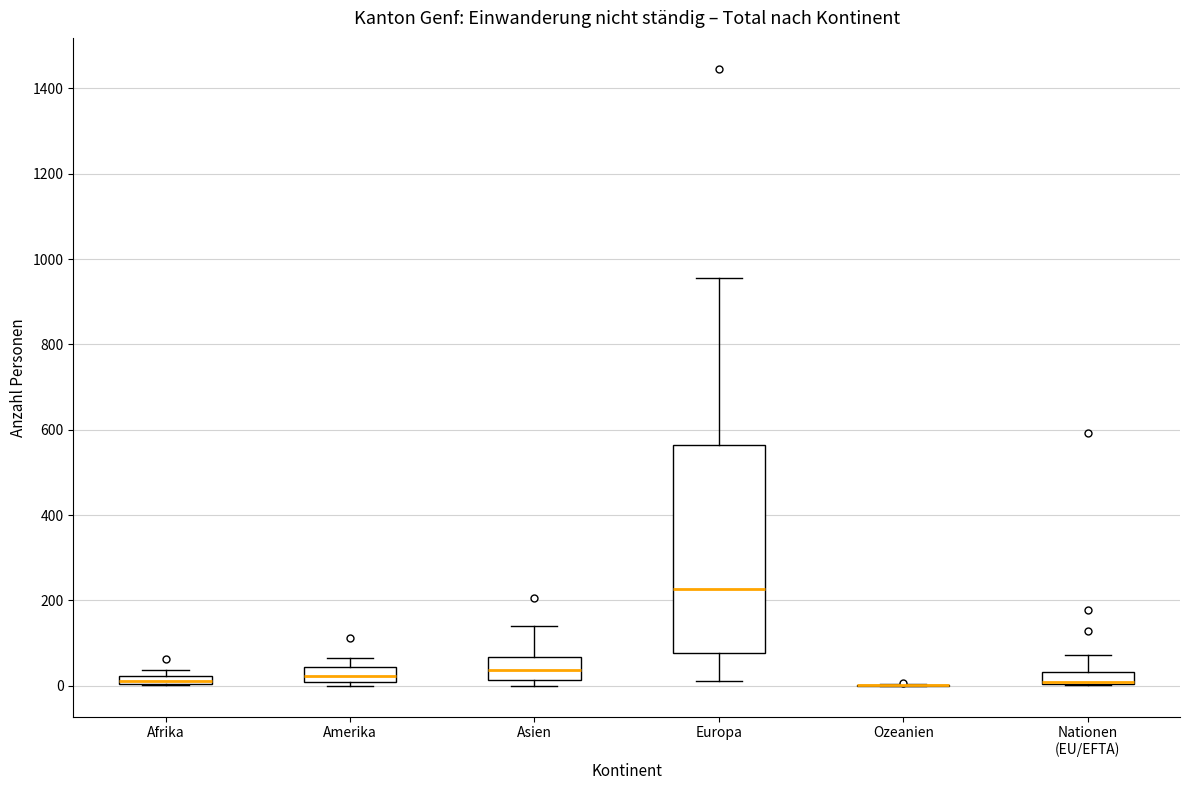

Comparing the boxes themselves (not the whiskers), which one is the tallest?

Europa